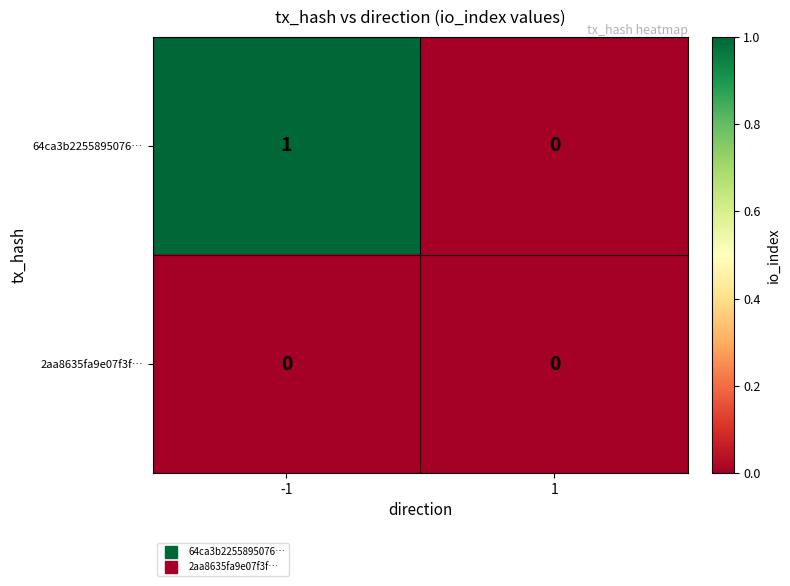

How many series are shown in this chart?

2